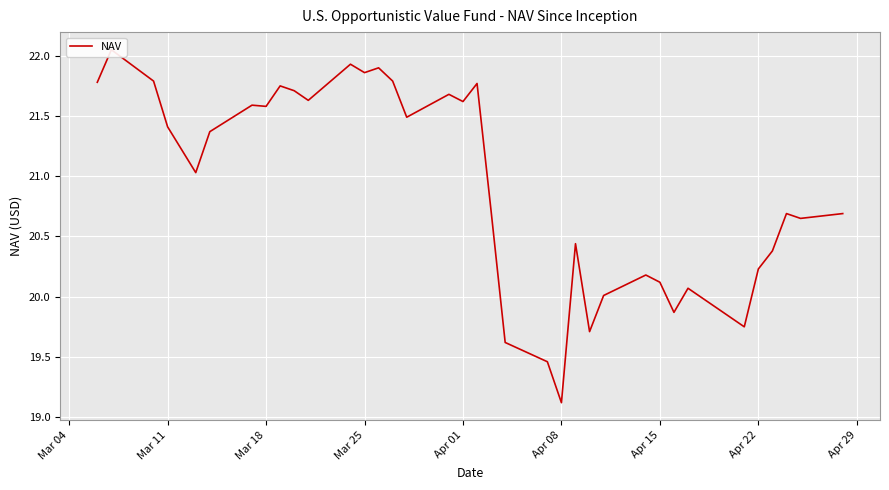

At which label does the data first exceed 21?

Mar 04